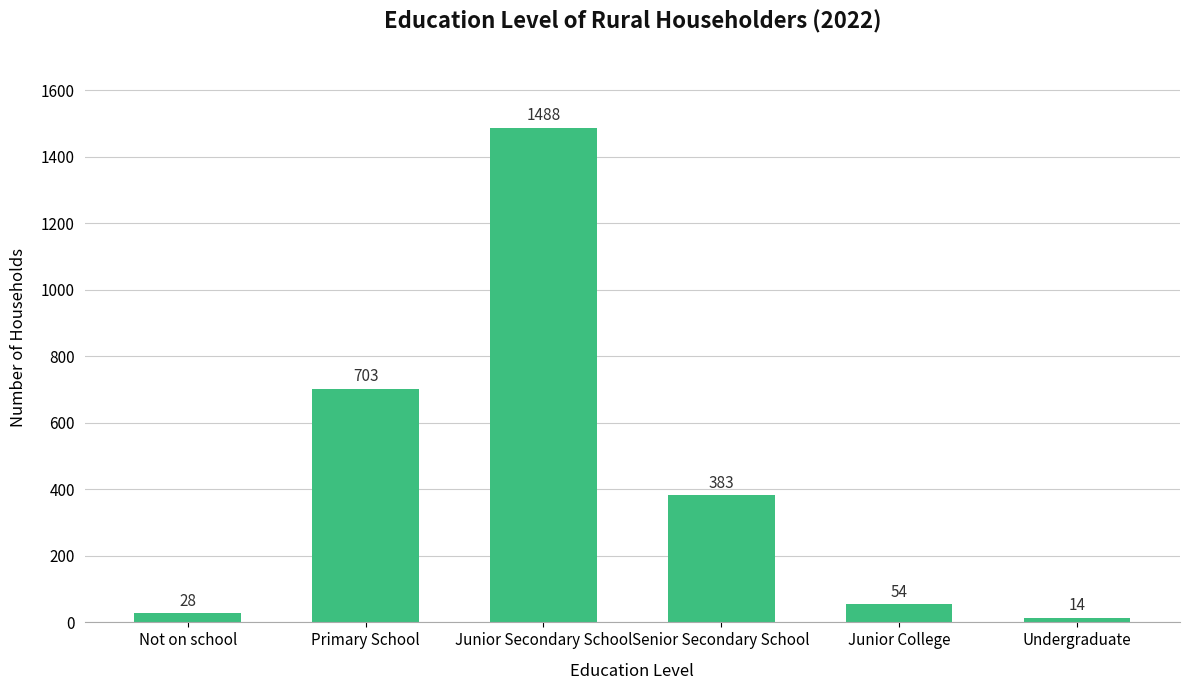

What is the difference between the maximum and second lowest values?

1460